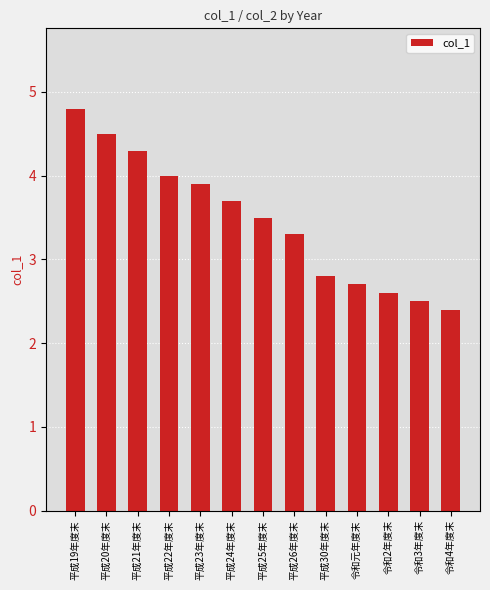

True or false: the data shows 5.3 at 平成22年度末.

False